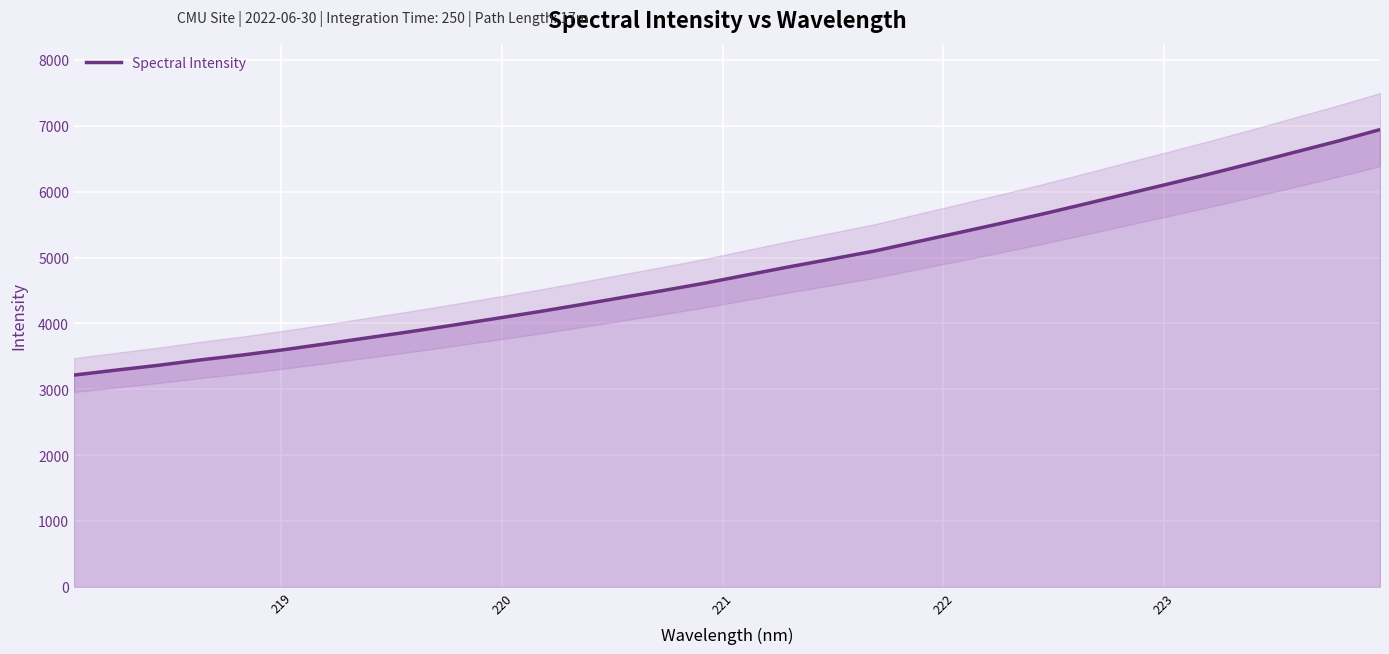

What is the highest value of the Spectral Intensity series?

6942.7